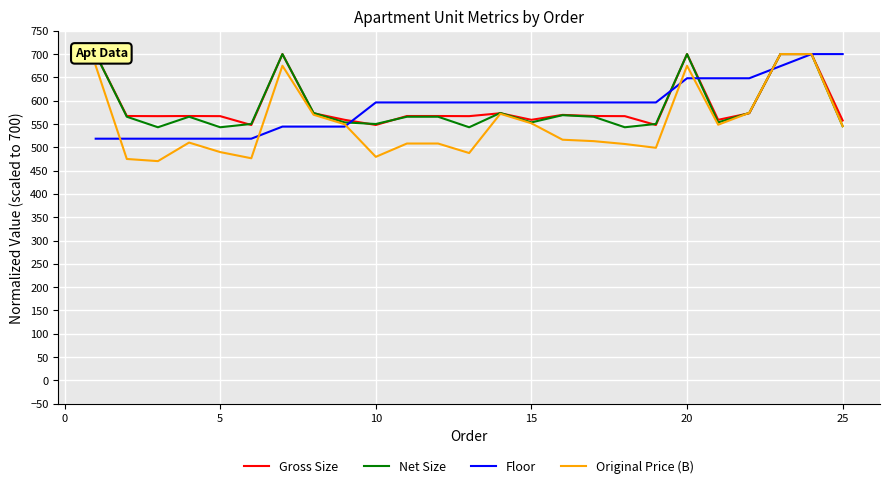

How many interior local valleys does the Net Size series have?

7